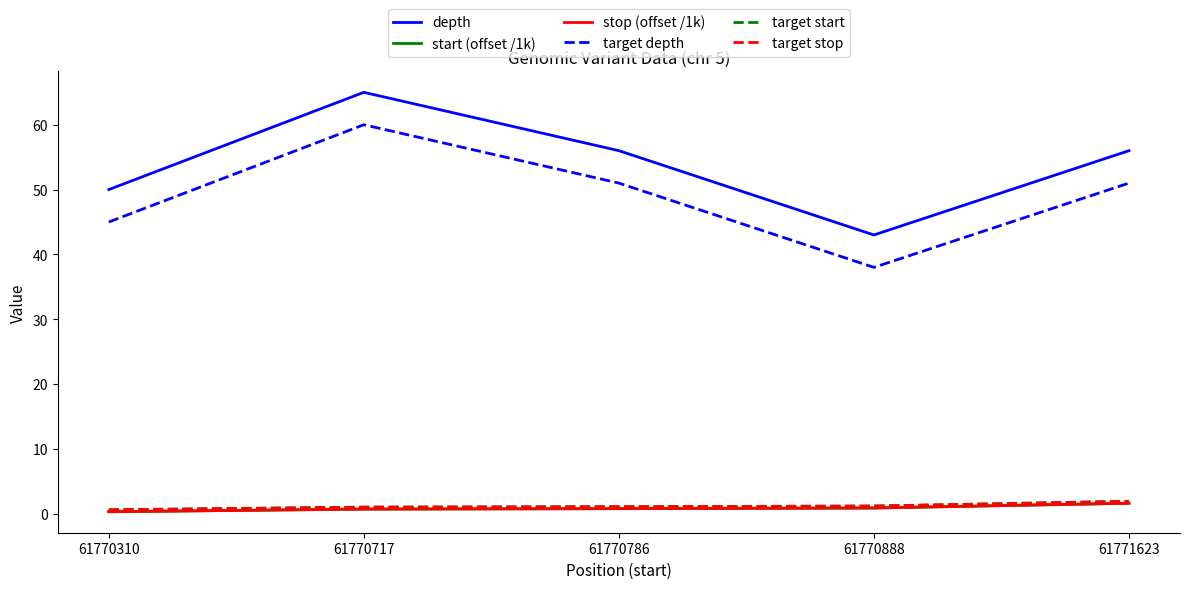

In target depth, how many points are higher than both neighbors (excluding endpoints)?

1